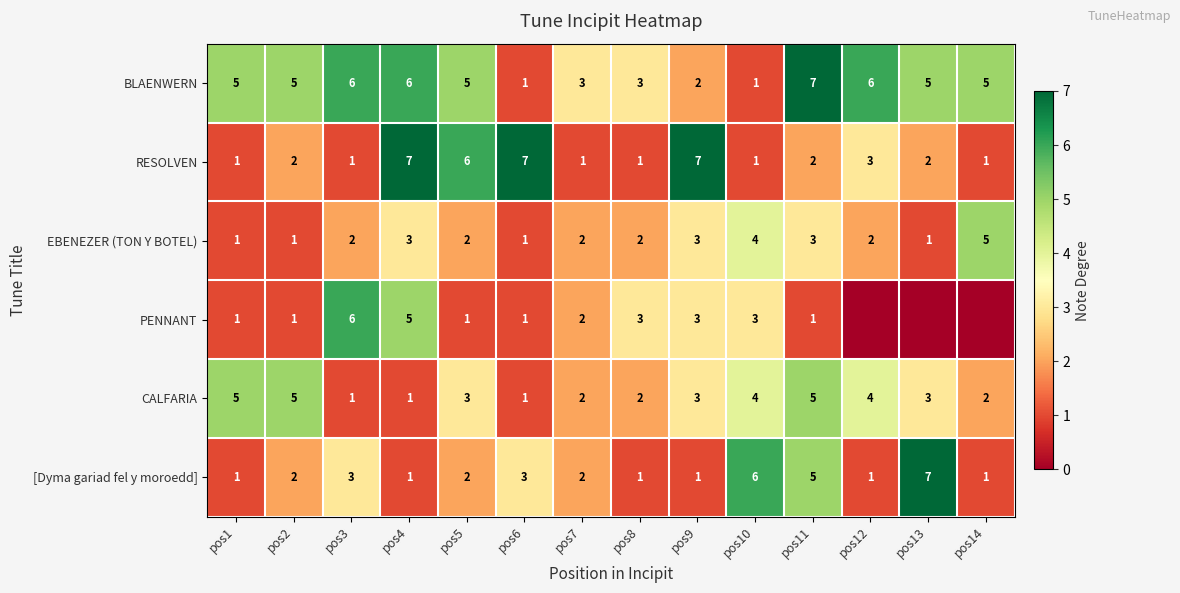

What is the difference between the maximum and minimum values in the [Dyma gariad fel y moroedd] series?

6